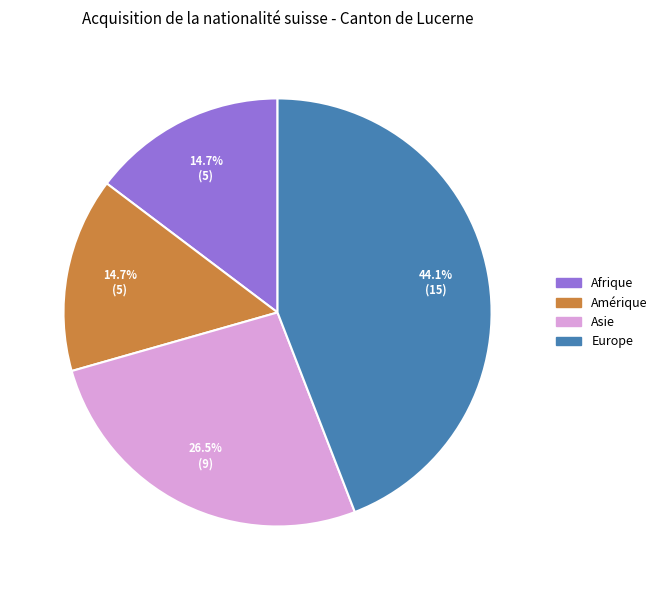

Which category has the biggest portion of the pie?

Europe